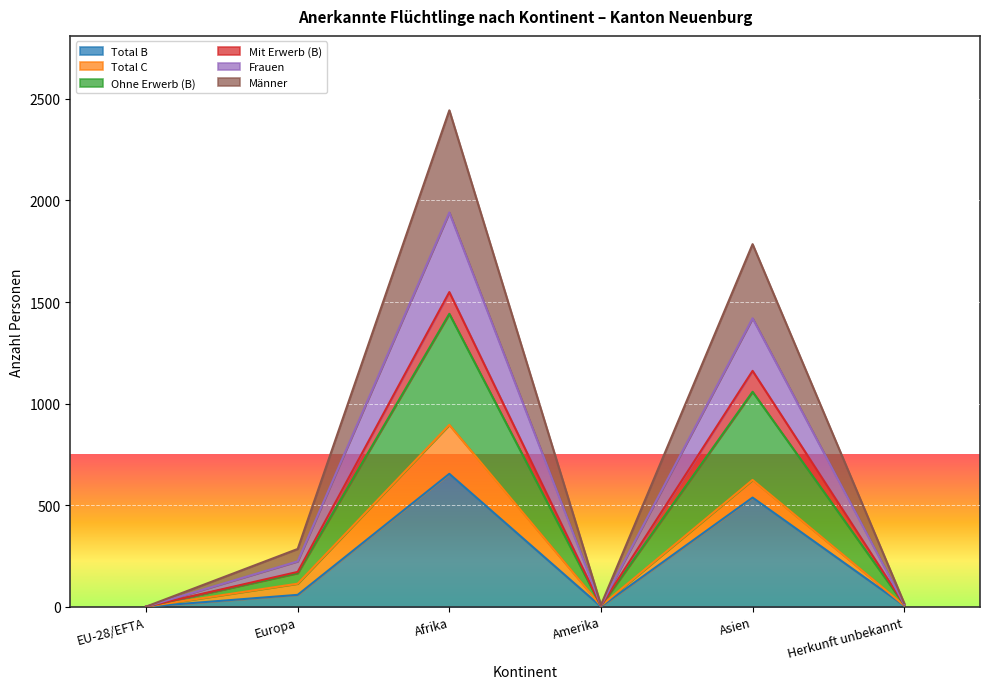

The Total B series shows 5 at Herkunft unbekannt. True or false?

True